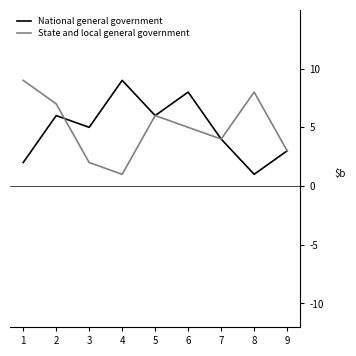

Reading left to right, extract all data points from this chart.

National general government: 2	6	5	9	6	8	4	1	3
State and local general government: 9	7	2	1	6	5	4	8	3